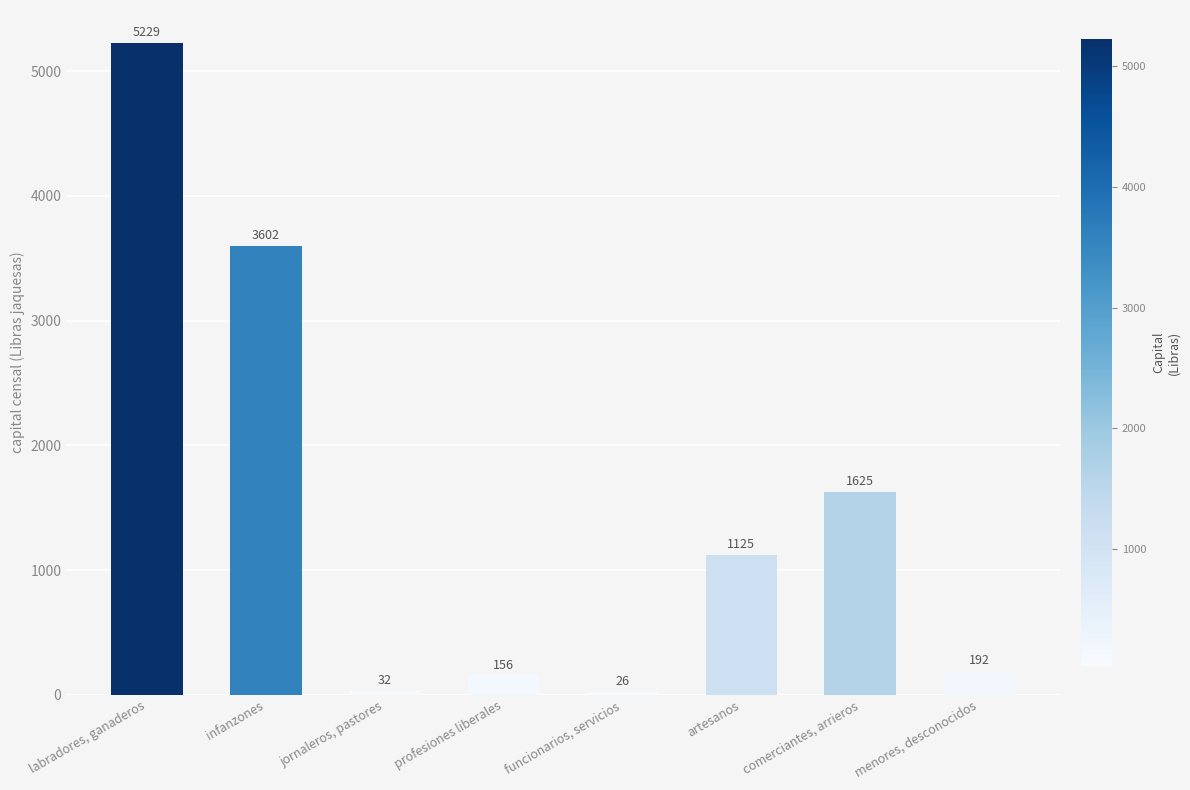

Reading left to right, what are all the values shown in this chart?

labradores, ganaderos=5229	infanzones=3602	jornaleros, pastores=32	profesiones liberales=156	funcionarios, servicios=26	artesanos=1125	comerciantes, arrieros=1625	menores, desconocidos=192